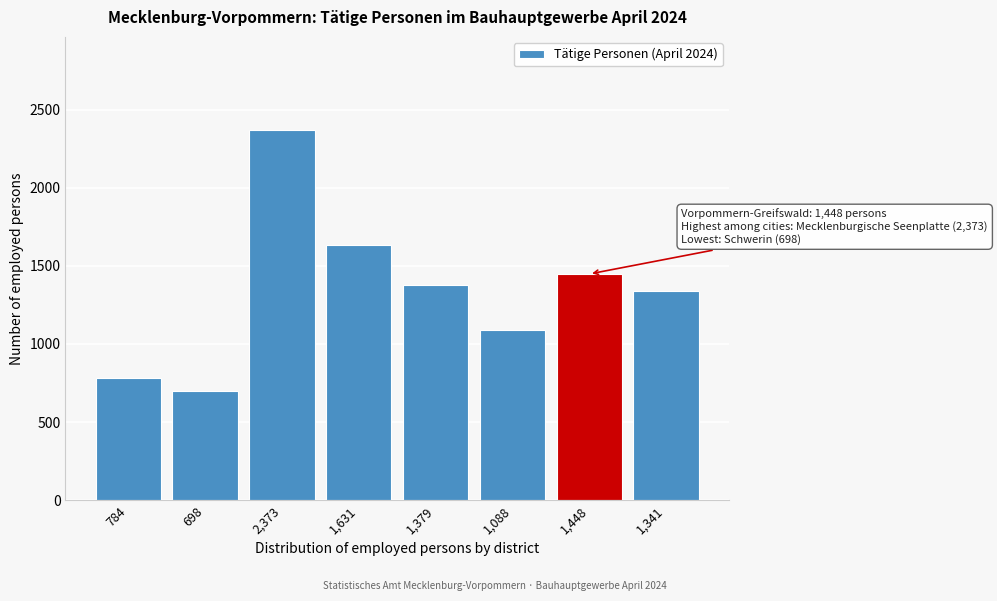

Reading left to right, what are all the values shown in this chart?

784=784	698=698	2,373=2373	1,631=1631	1,379=1379	1,088=1088	1,448=1448	1,341=1341